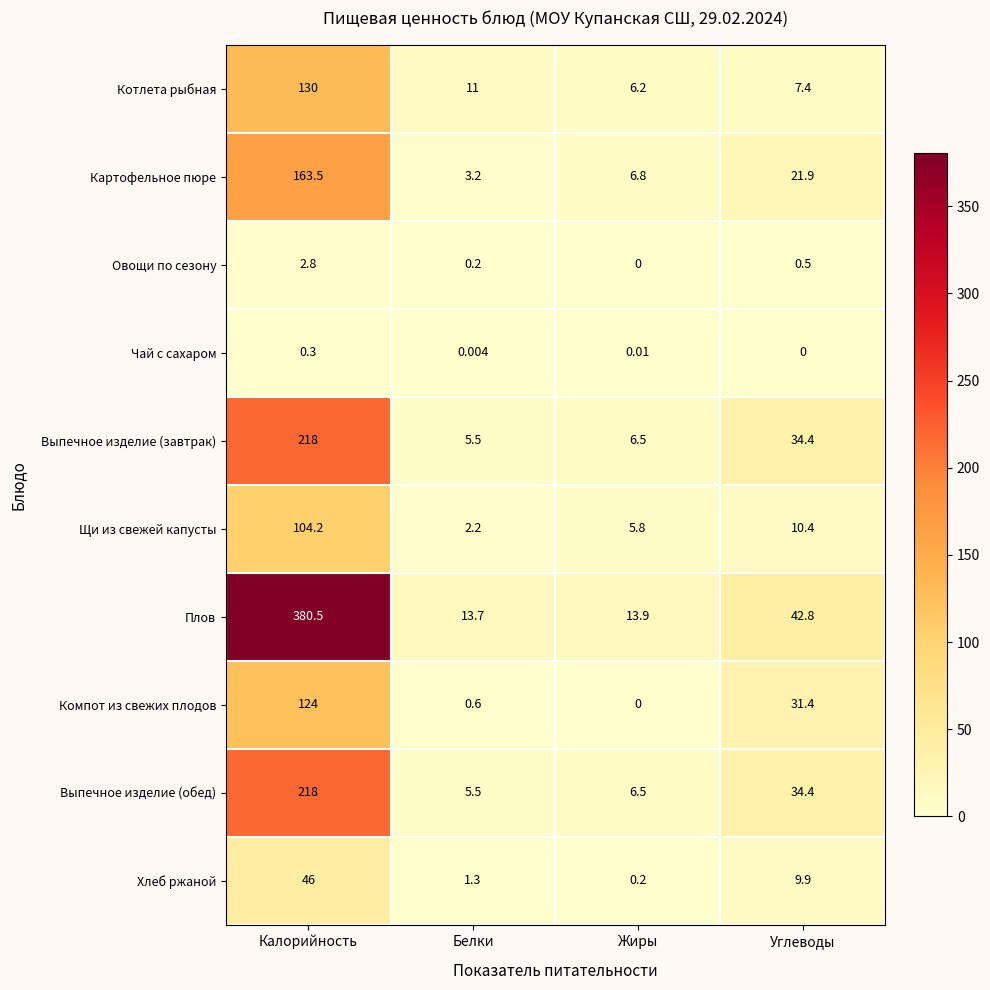

At which label is Хлеб ржаной closest to 23?

Углеводы